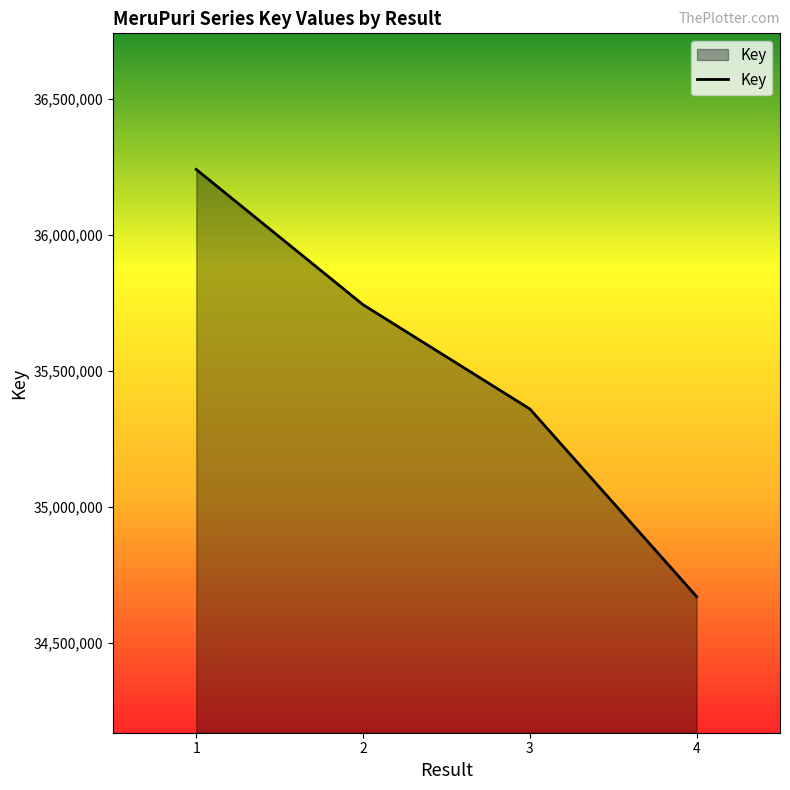

Reading left to right, transcribe all the data shown in this chart.

1=36239476	2=35742785	3=35360079	4=34670941